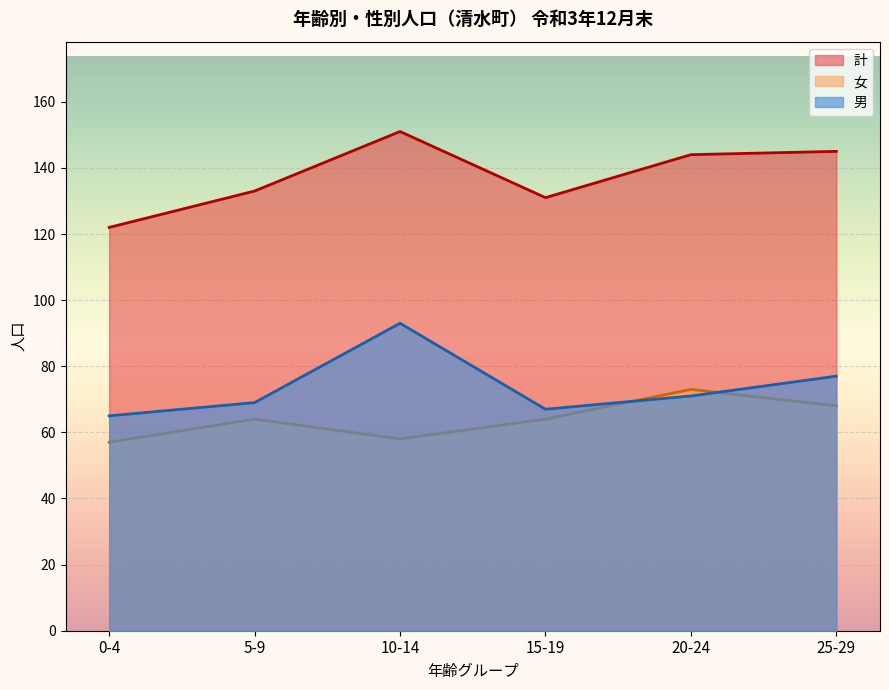

Which series has the largest range (max minus min)?

計